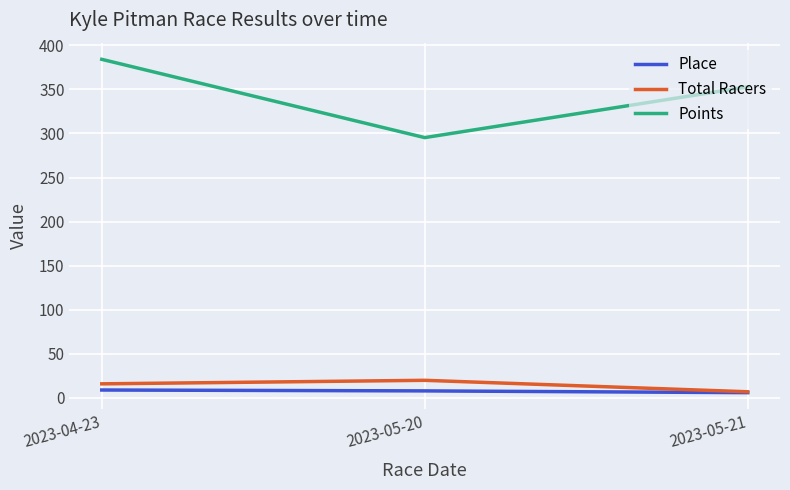

What is the total value across all series at 2023-05-21?

365.8